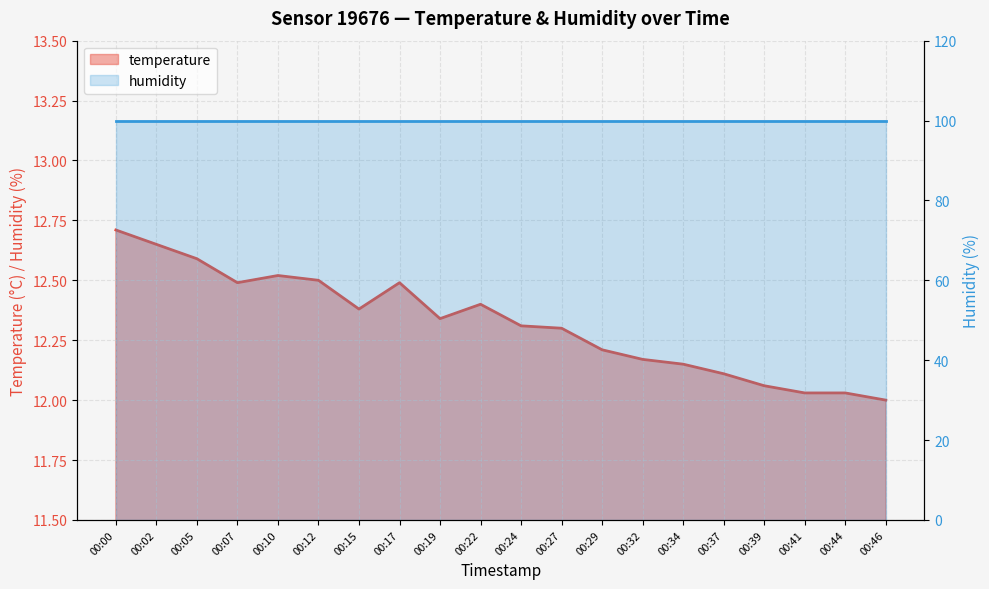

What is the difference between the values at 00:29 and 00:00?

0.5